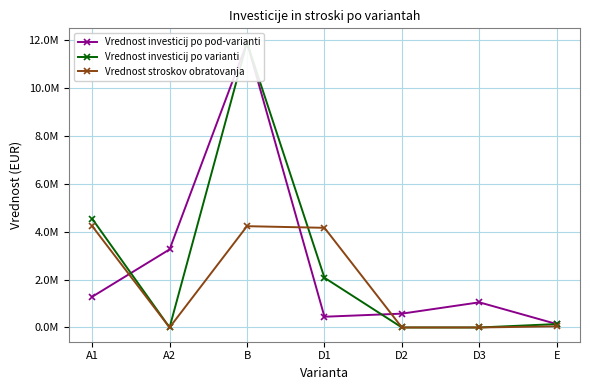

What is the sum of the Vrednost investicij po pod-varianti values at E and A1?

1422828.4